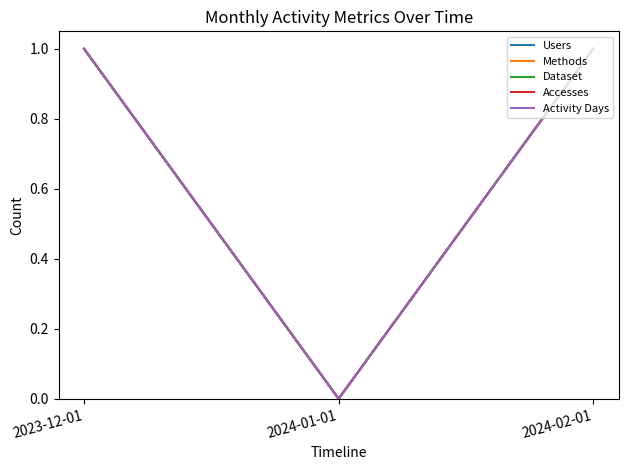

Does the chart display data point markers on the line(s)?

No